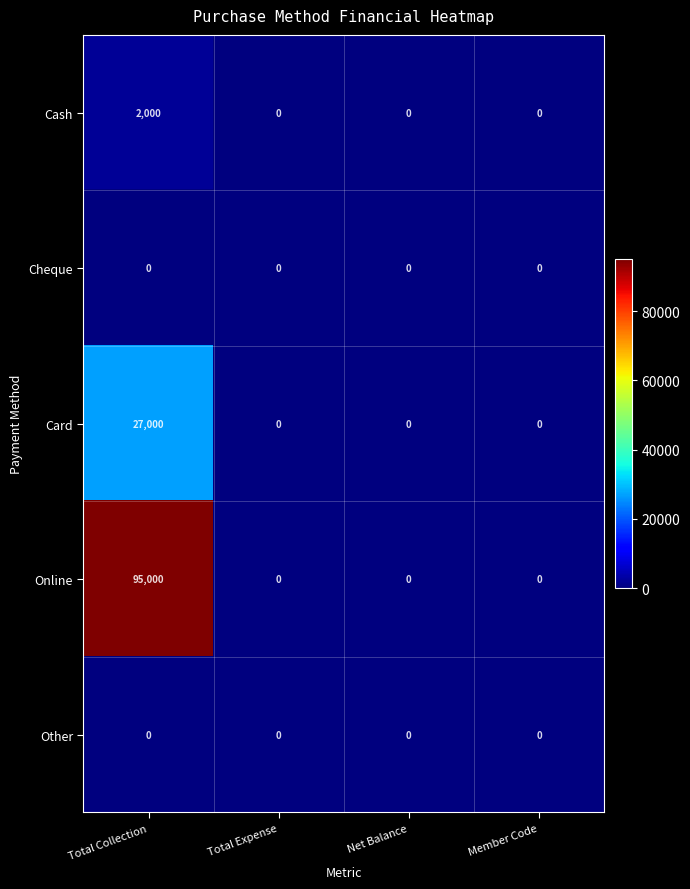

Reading left to right, list all the values displayed in this chart.

Cash: Total Collection=2000	Total Expense=0	Net Balance=0	Member Code=0
Cheque: Total Collection=0	Total Expense=0	Net Balance=0	Member Code=0
Card: Total Collection=27000	Total Expense=0	Net Balance=0	Member Code=0
Online: Total Collection=95000	Total Expense=0	Net Balance=0	Member Code=0
Other: Total Collection=0	Total Expense=0	Net Balance=0	Member Code=0